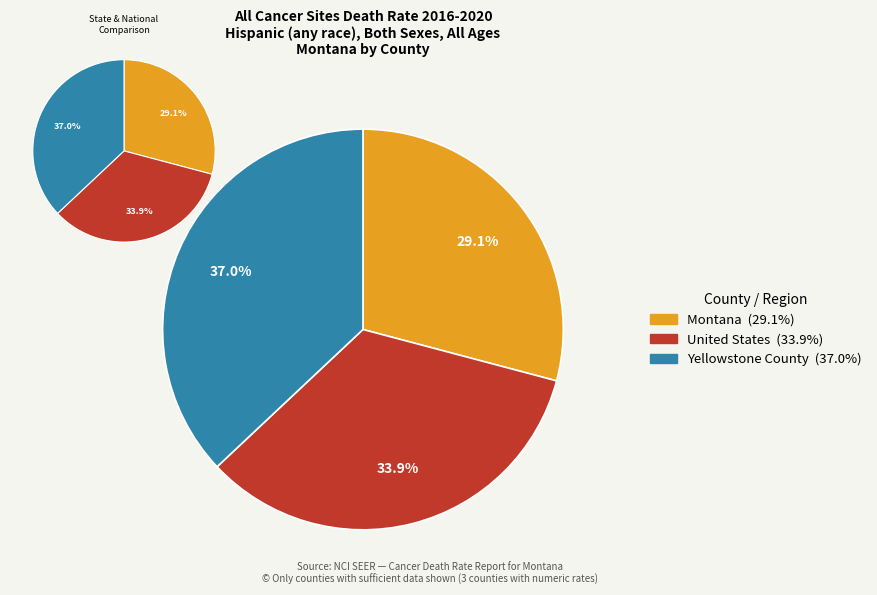

How many slices are in this pie chart?

3